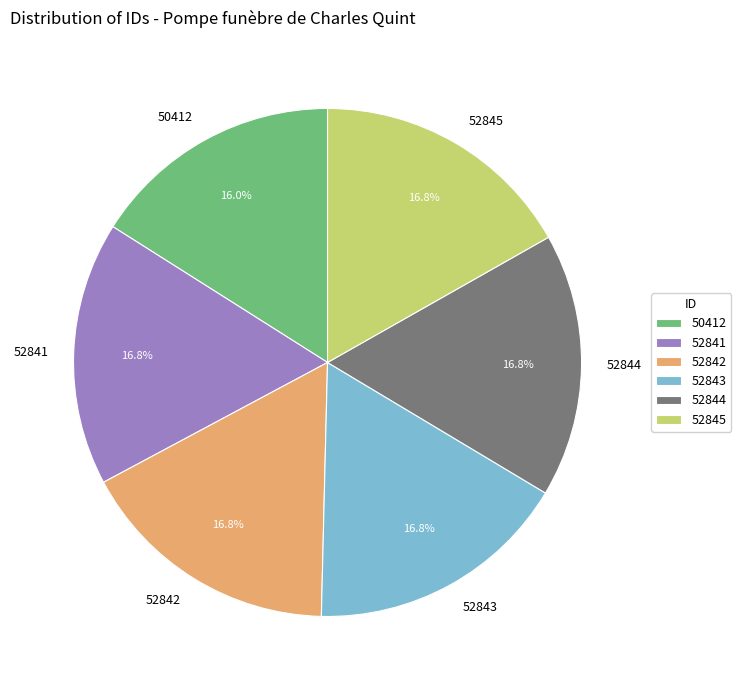

Is there any slice that represents more than half of the pie?

No